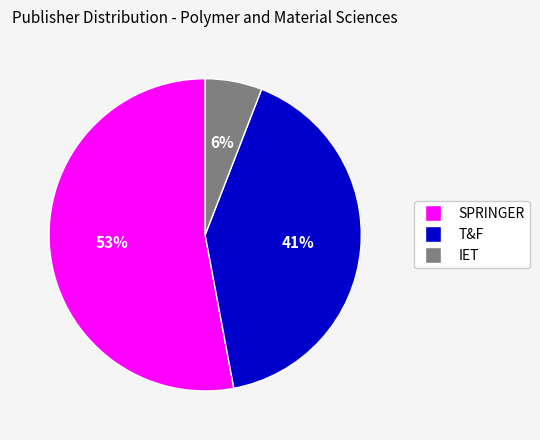

Which category accounts for the majority?

SPRINGER